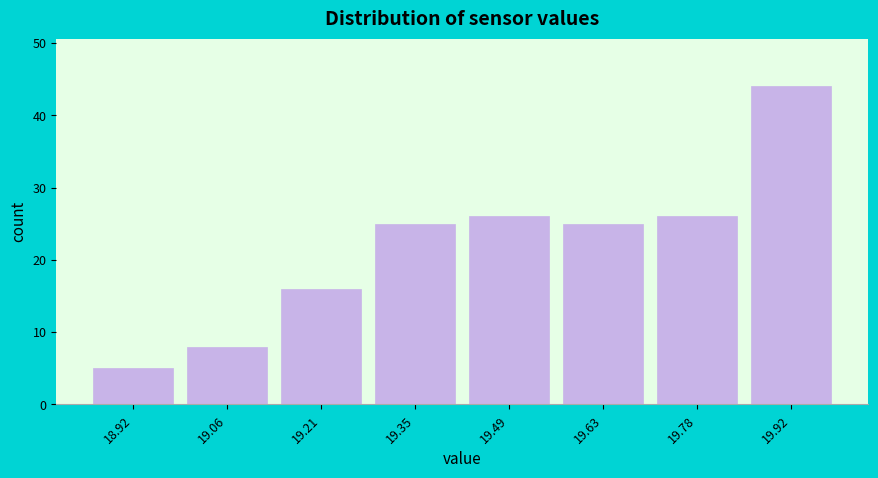

Reading left to right, transcribe this chart: for each bar, give the range it covers on the x-axis and its height. Neither the bar edges nor the heights are printed on the chart, so give them approximately, as read against the axes.

18.86 to 19.00: 5
19.00 to 19.14: 8
19.14 to 19.28: 16
19.28 to 19.42: 25
19.42 to 19.56: 26
19.56 to 19.70: 25
19.70 to 19.84: 26
19.84 to 20.00: 44